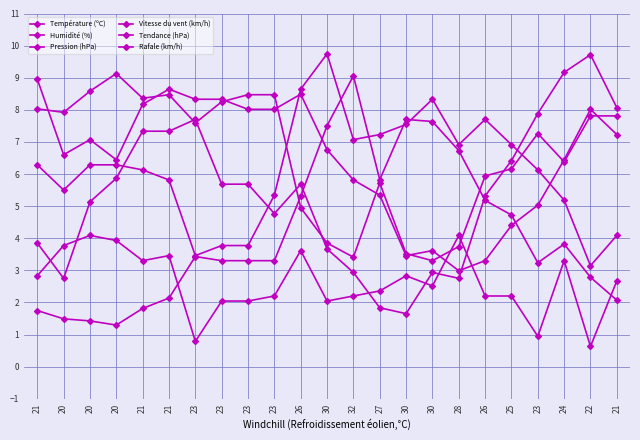

How many data points in Humidité (%) are less than 7?

10